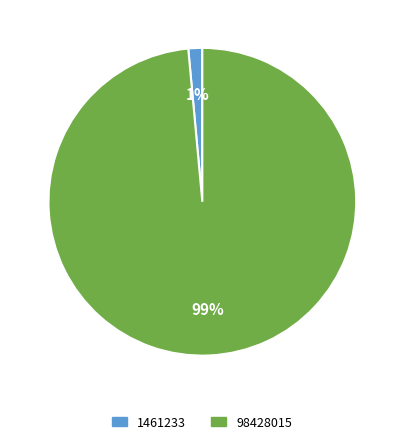

How many segments does this pie chart have?

2